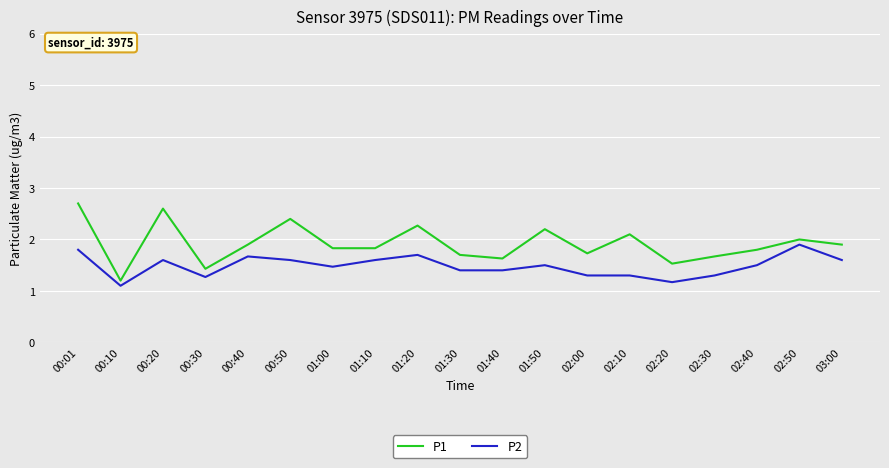

Does the chart display data point markers on the line(s)?

No